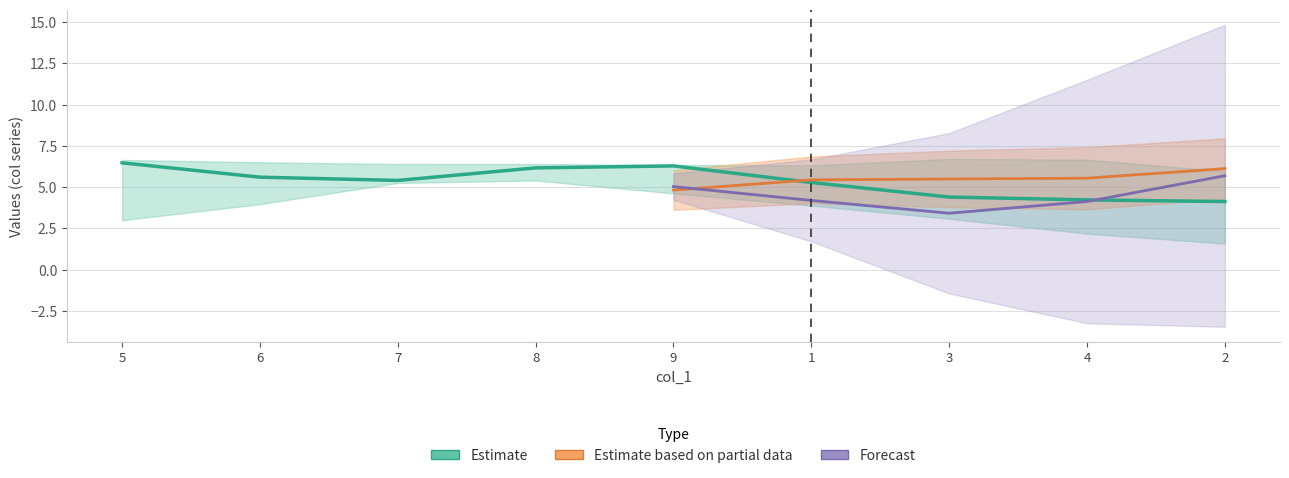

True or false: col_8 and col_7 cross at least once.

True